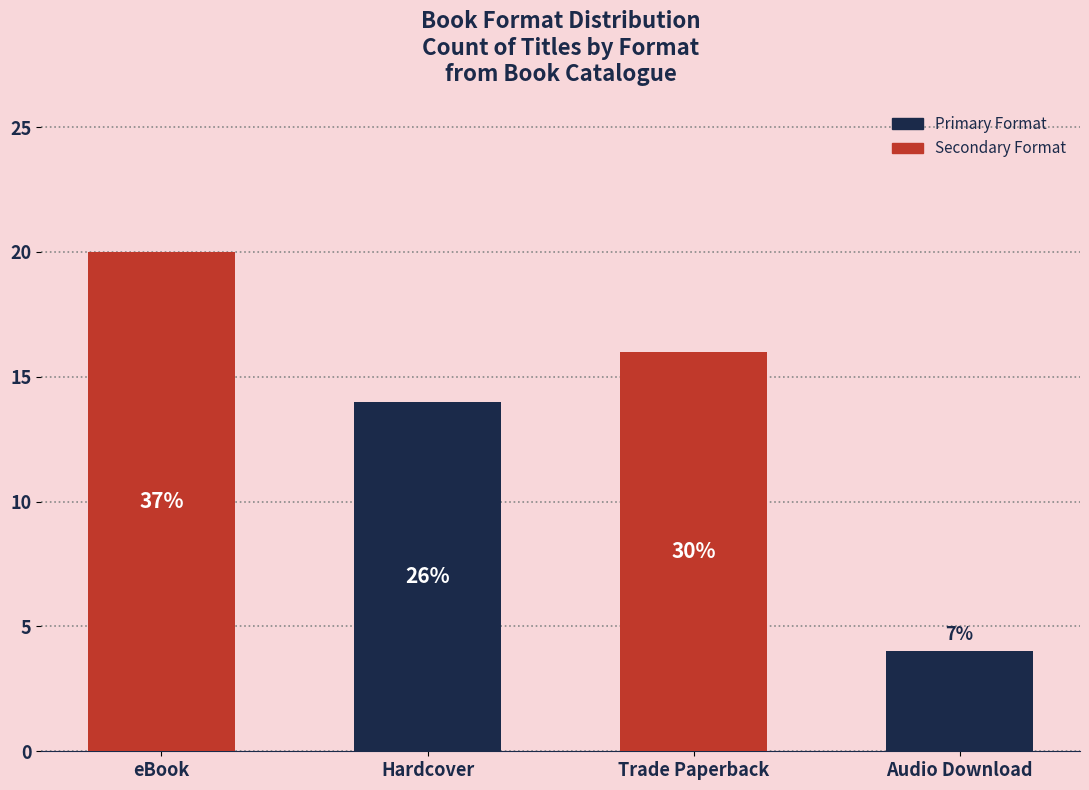

What is the smallest value displayed?

4